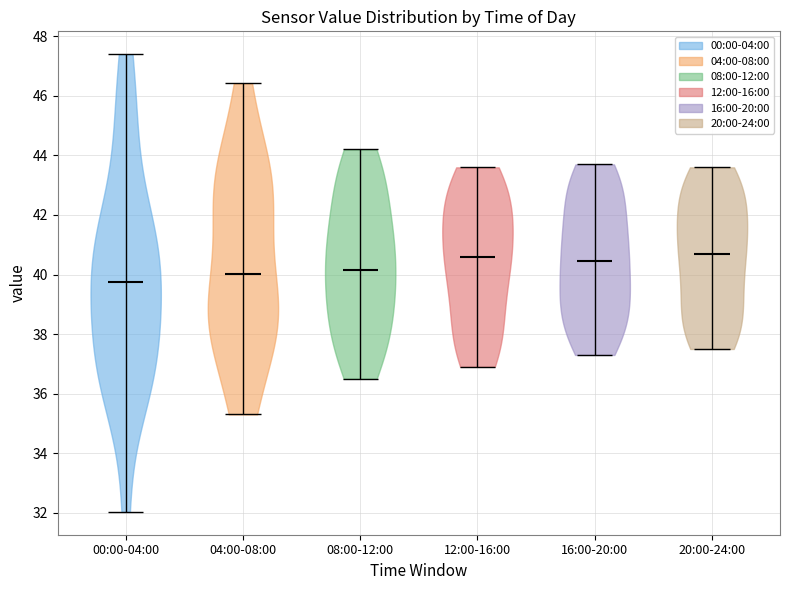

Reading left to right, read every violin against the y-axis: where its median line is, and the lowest and highest points it reaches. The values are not printed on the chart, so give them approximately, as read against the axis.

00:00-04:00: median line 39.8, lowest point 32.0, highest point 47.4
04:00-08:00: median line 40.0, lowest point 35.4, highest point 46.4
08:00-12:00: median line 40.2, lowest point 36.6, highest point 44.2
12:00-16:00: median line 40.6, lowest point 37.0, highest point 43.6
16:00-20:00: median line 40.4, lowest point 37.4, highest point 43.8
20:00-24:00: median line 40.8, lowest point 37.6, highest point 43.6